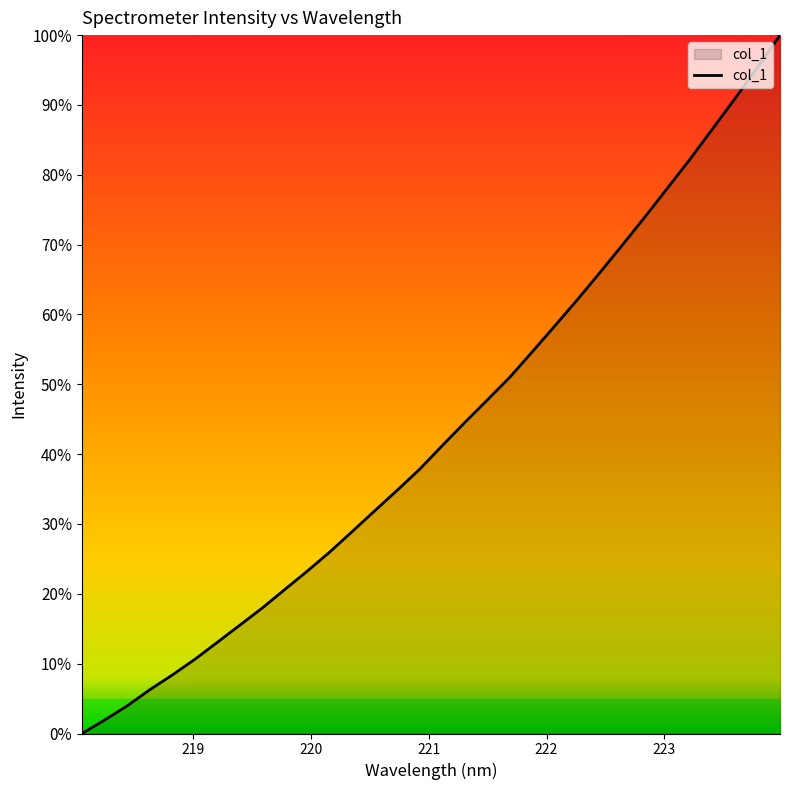

True or false: the data has more than 0 interior local peaks.

False